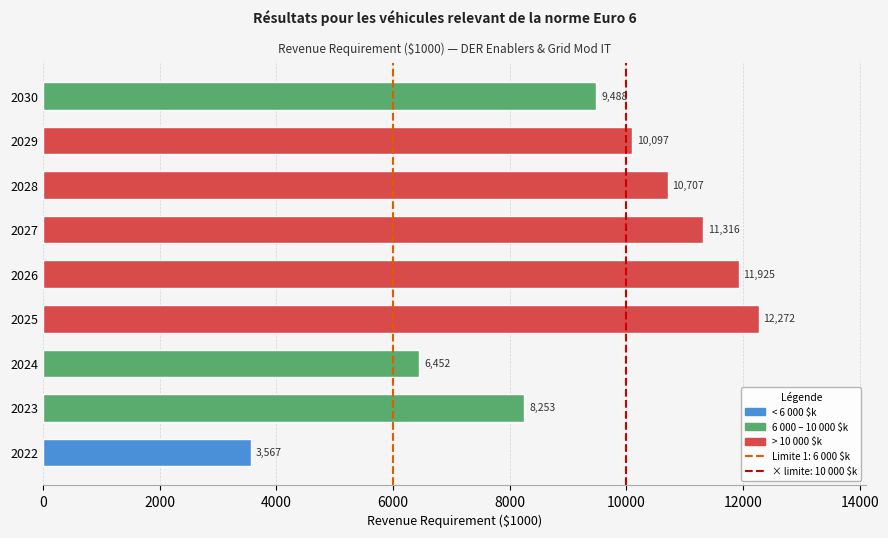

The value at 2028 is 10706.5. True or false?

True